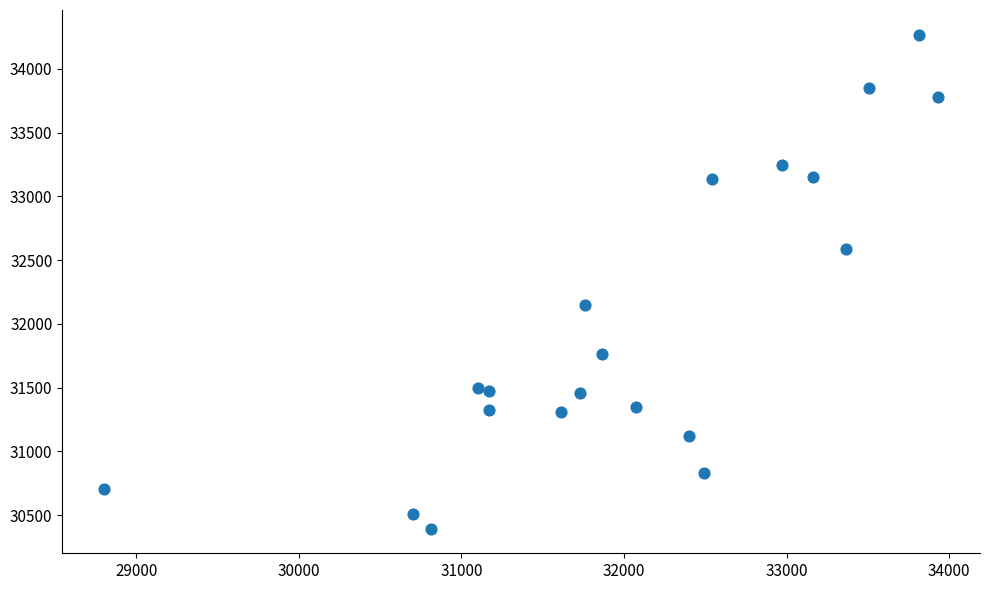

What Y value in the scatter plot is closest to 32331?

32144